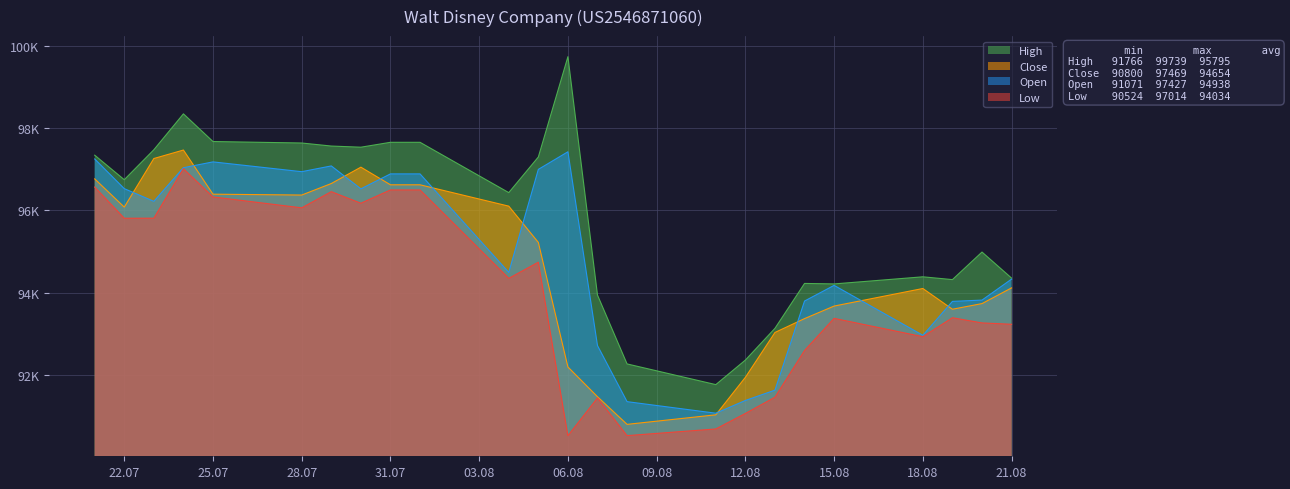

Does the chart have visible grid lines?

Yes